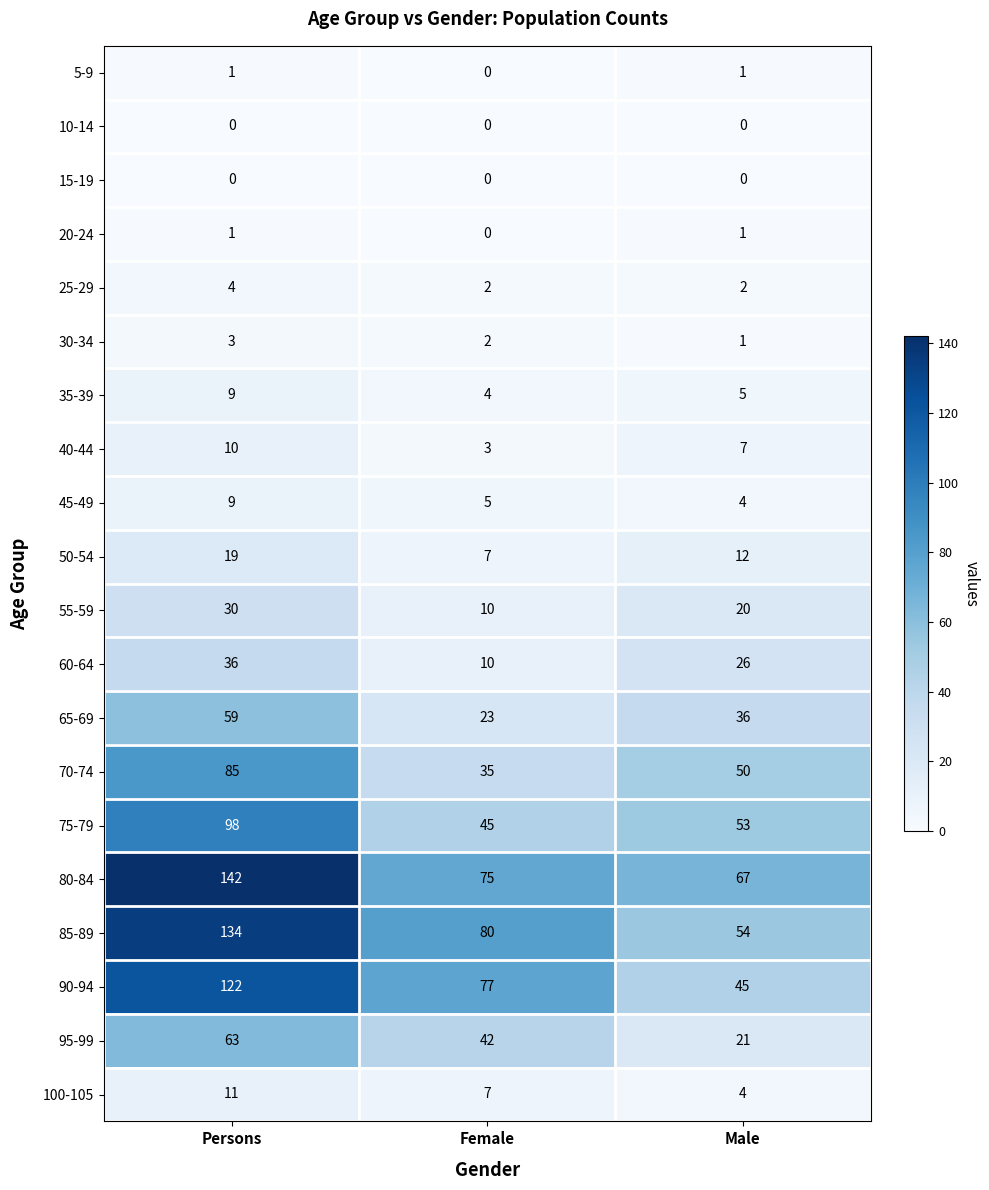

What is the average value of the 80-84 series?

95